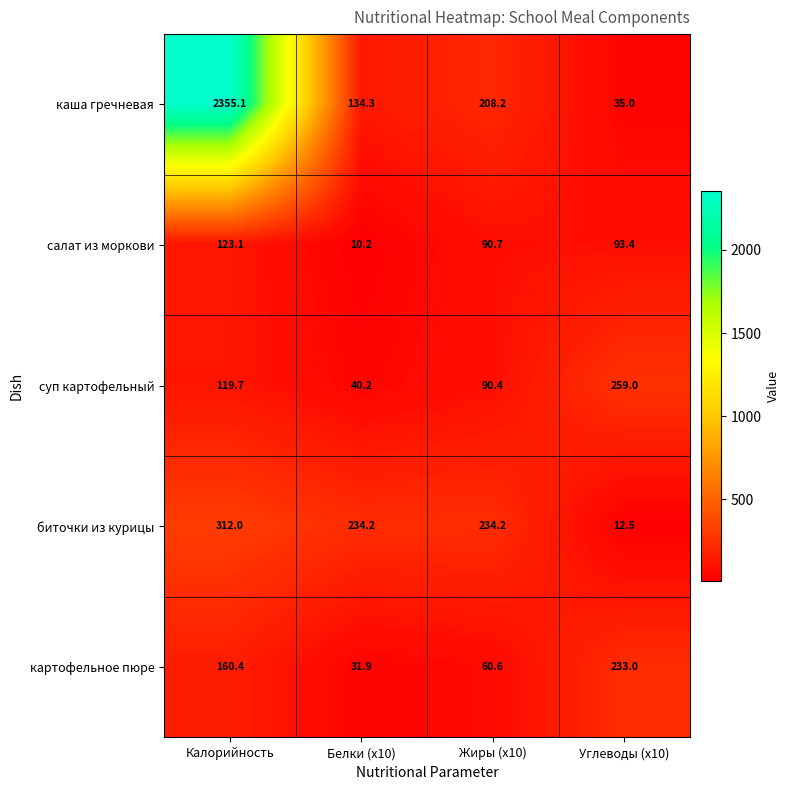

What is the sum of all картофельное пюре values?

485.9